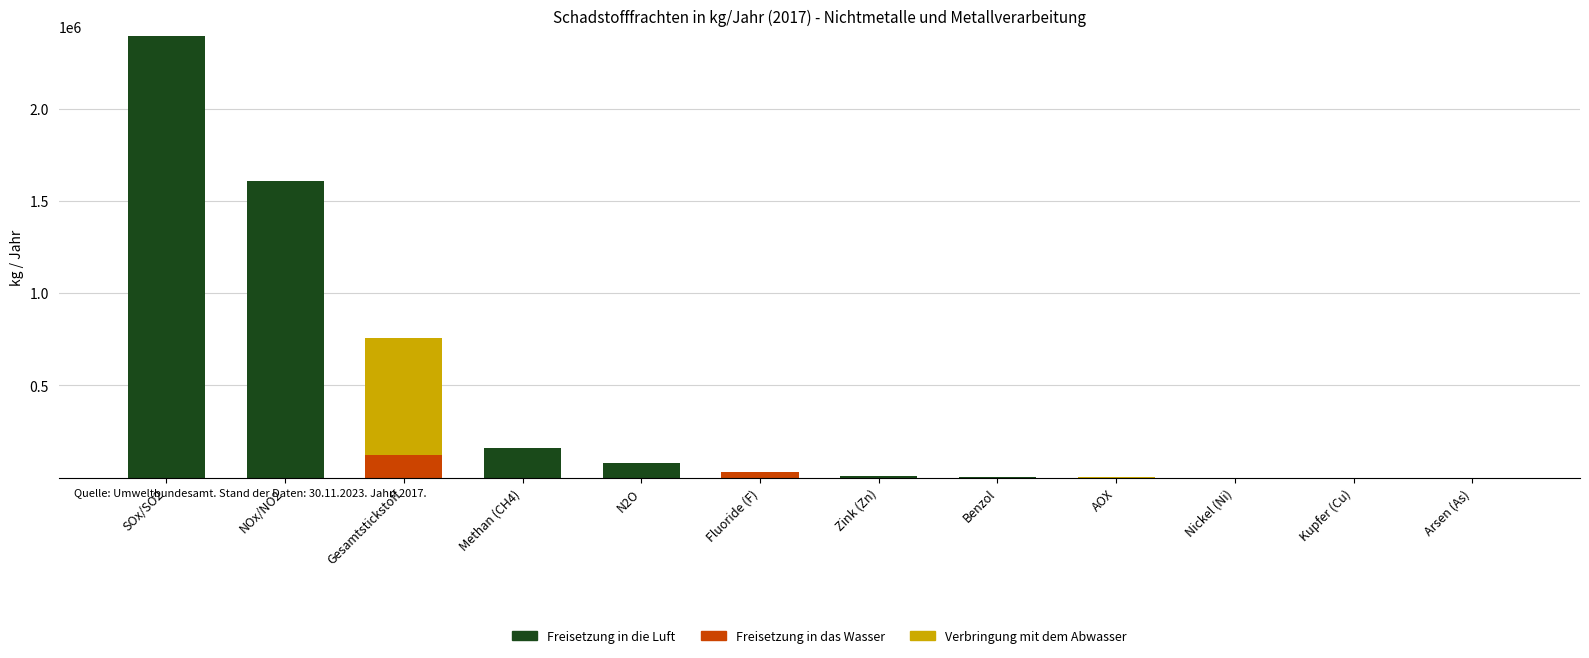

What is the sum of all Freisetzung in die Luft values?

4246154